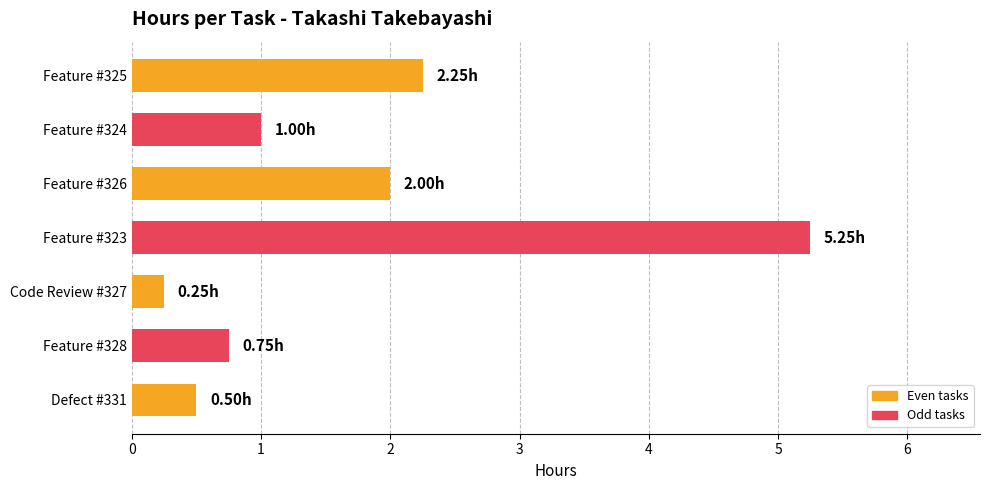

What is the ratio of the value at Feature #323 to the value at Feature #326?

2.6